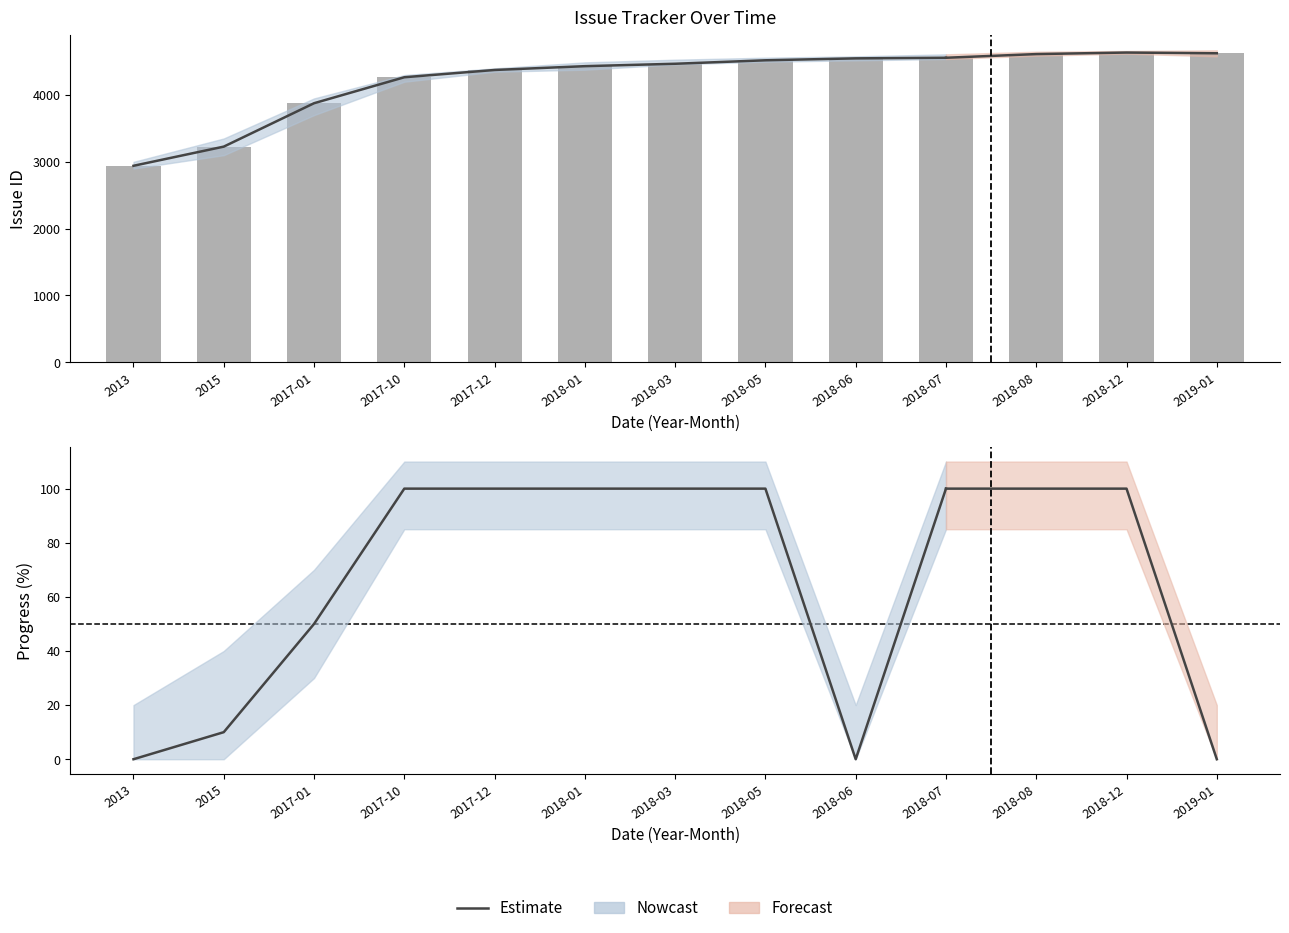

What is the average value?

66